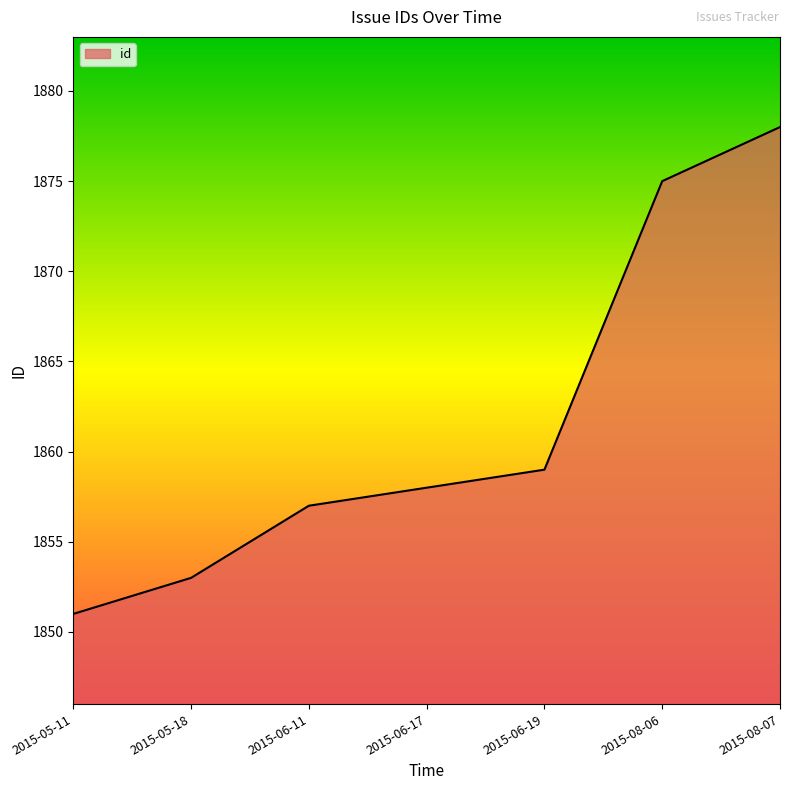

Reading left to right, extract all data points from this chart.

1851	1853	1857	1858	1859	1875	1878